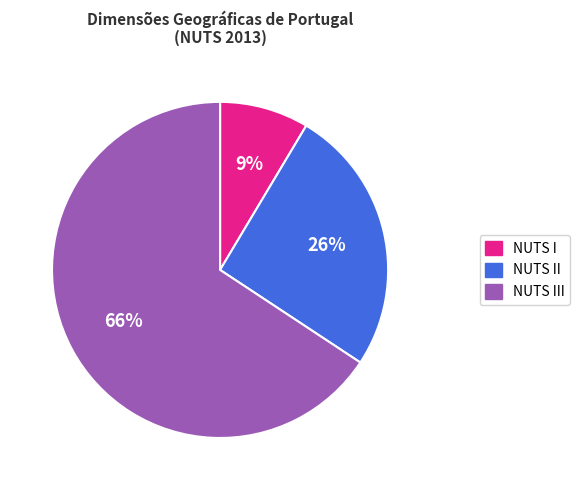

To the nearest percent, what percentage of the pie is NUTS I?

9%